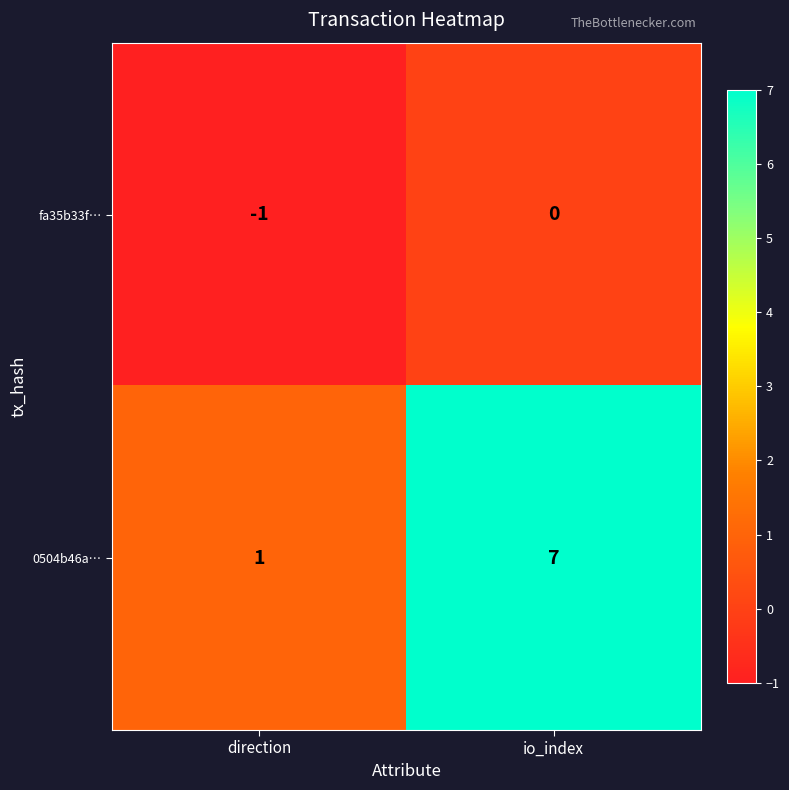

Rank the series by their maximum value, from highest to lowest.

0504b46a…, fa35b33f…